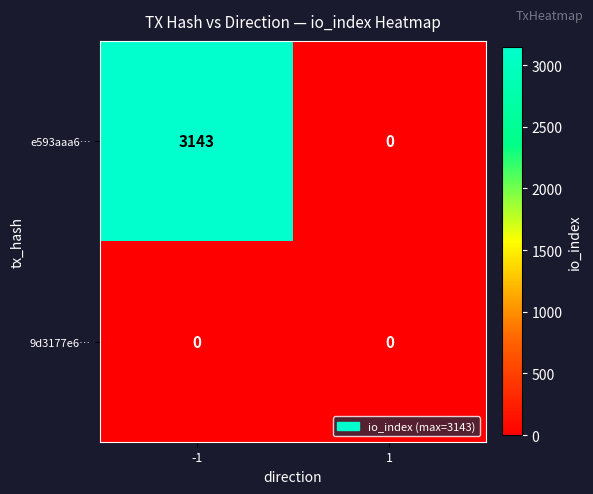

At -1, list the series in order from largest to smallest.

e593aaa6…, 9d3177e6…